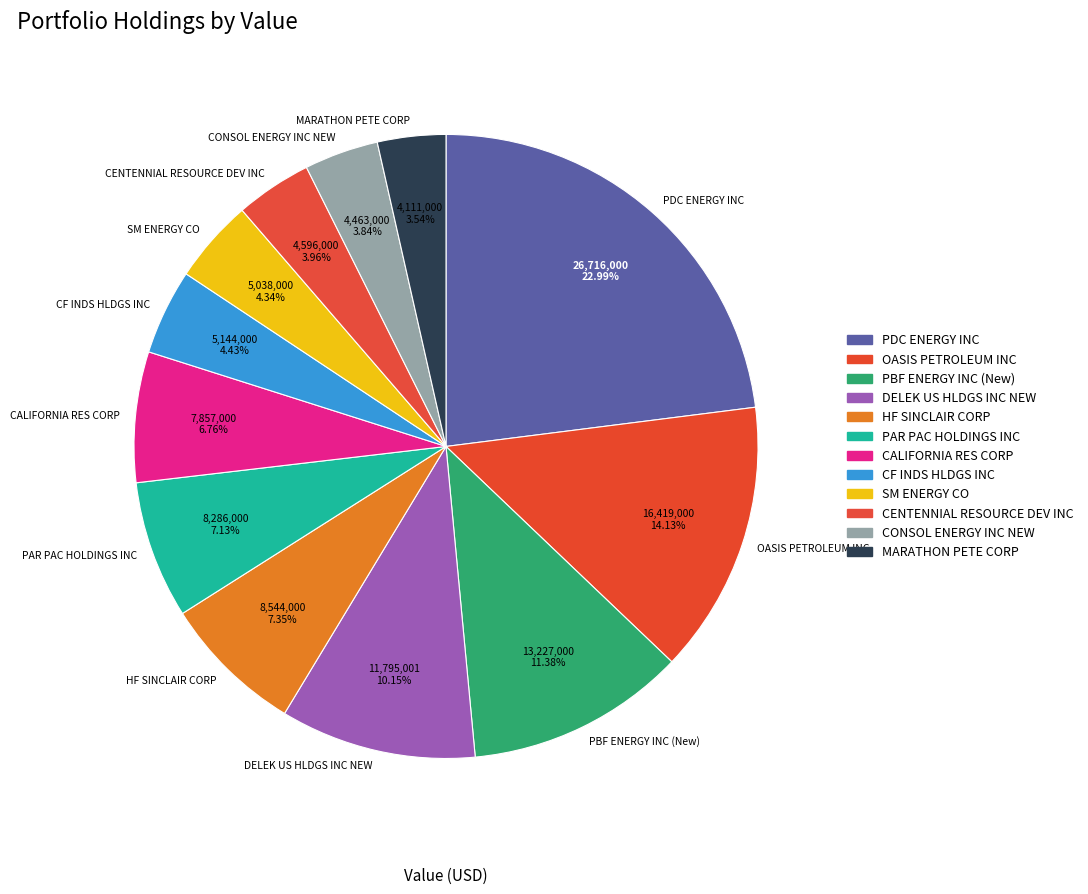

Between CF INDS HLDGS INC and OASIS PETROLEUM INC, which is larger?

OASIS PETROLEUM INC